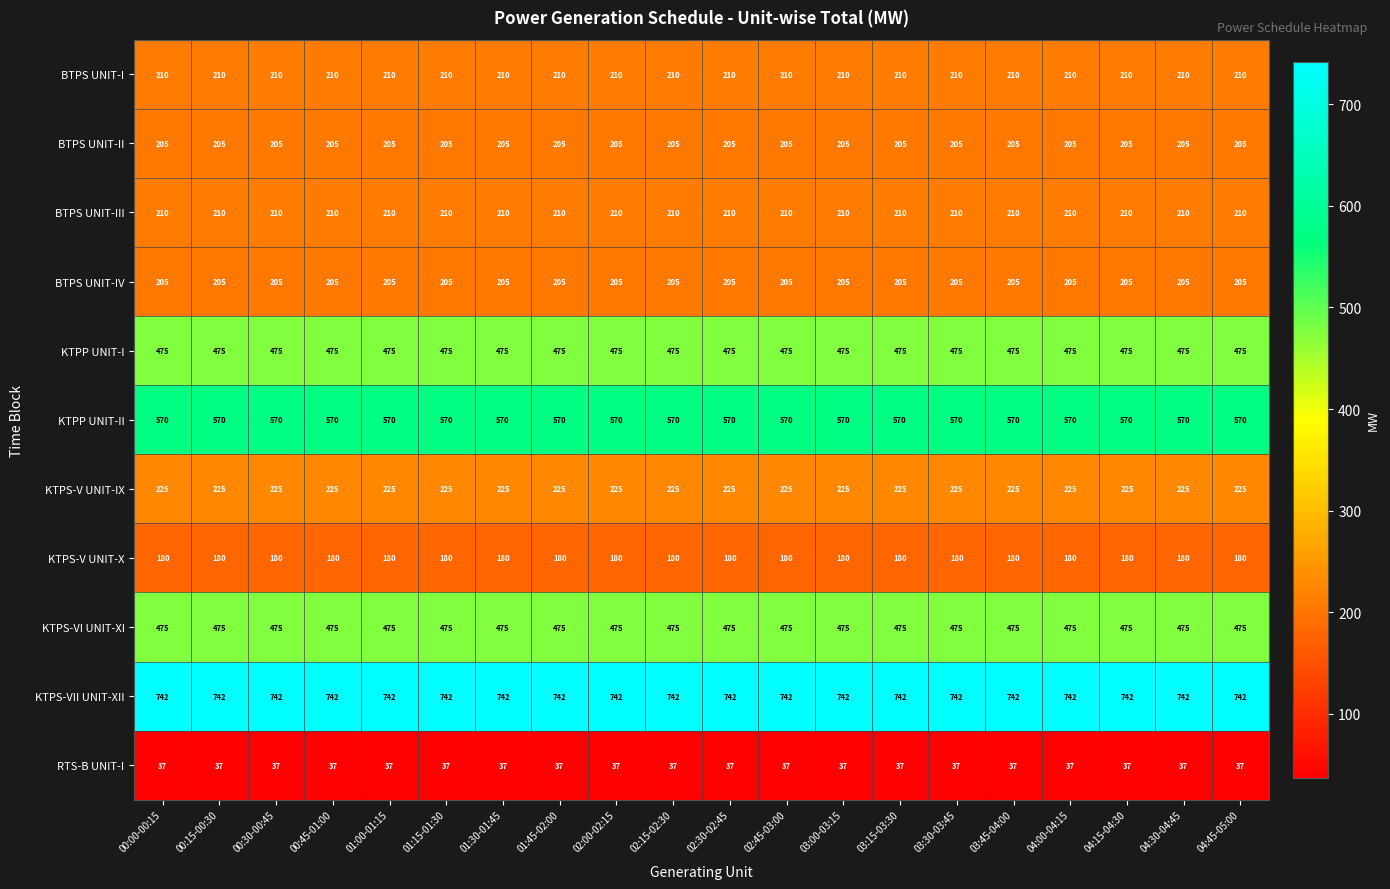

What is the spread (max minus min) of values at 01:00-01:15?

705